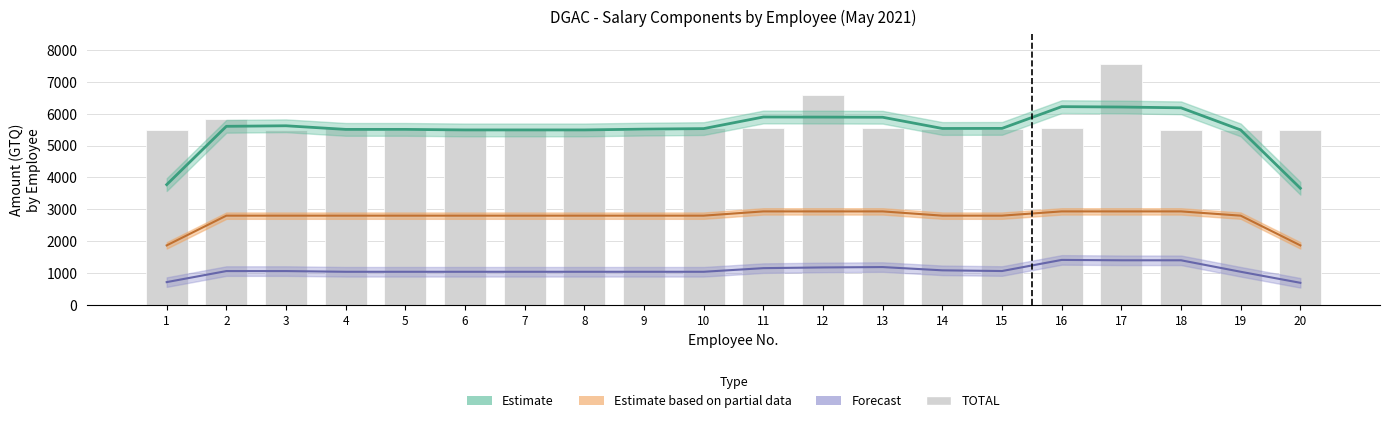

Rank the categories by value from lowest to highest.

1, 3, 5, 6, 7, 8, 9, 18, 19, 20, 14, 15, 4, 11, 13, 10, 16, 2, 12, 17